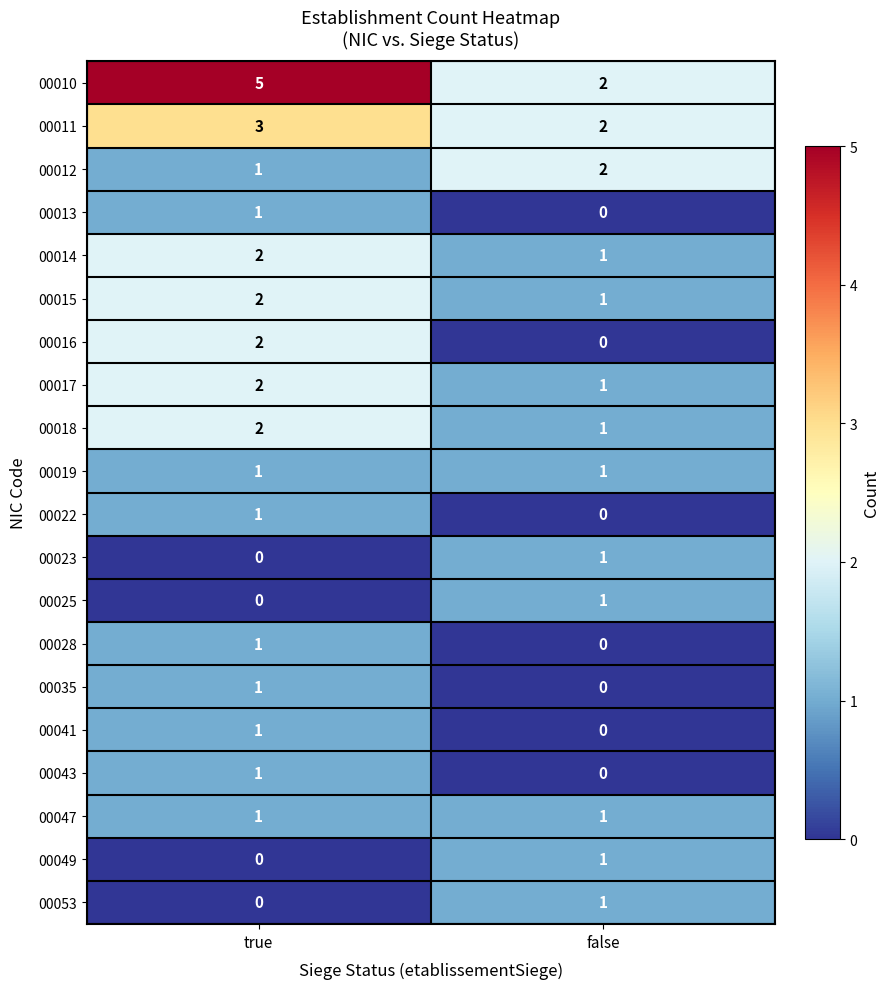

What is the sum of the 00012 values at false and true?

3